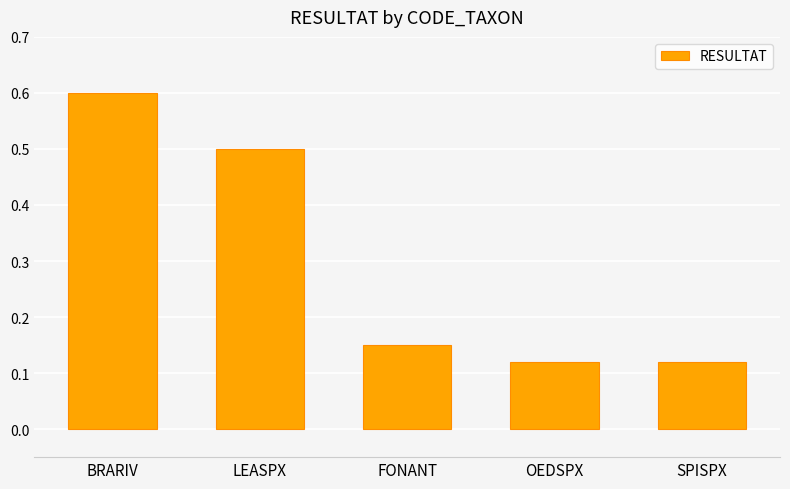

How many series are shown in this chart?

1